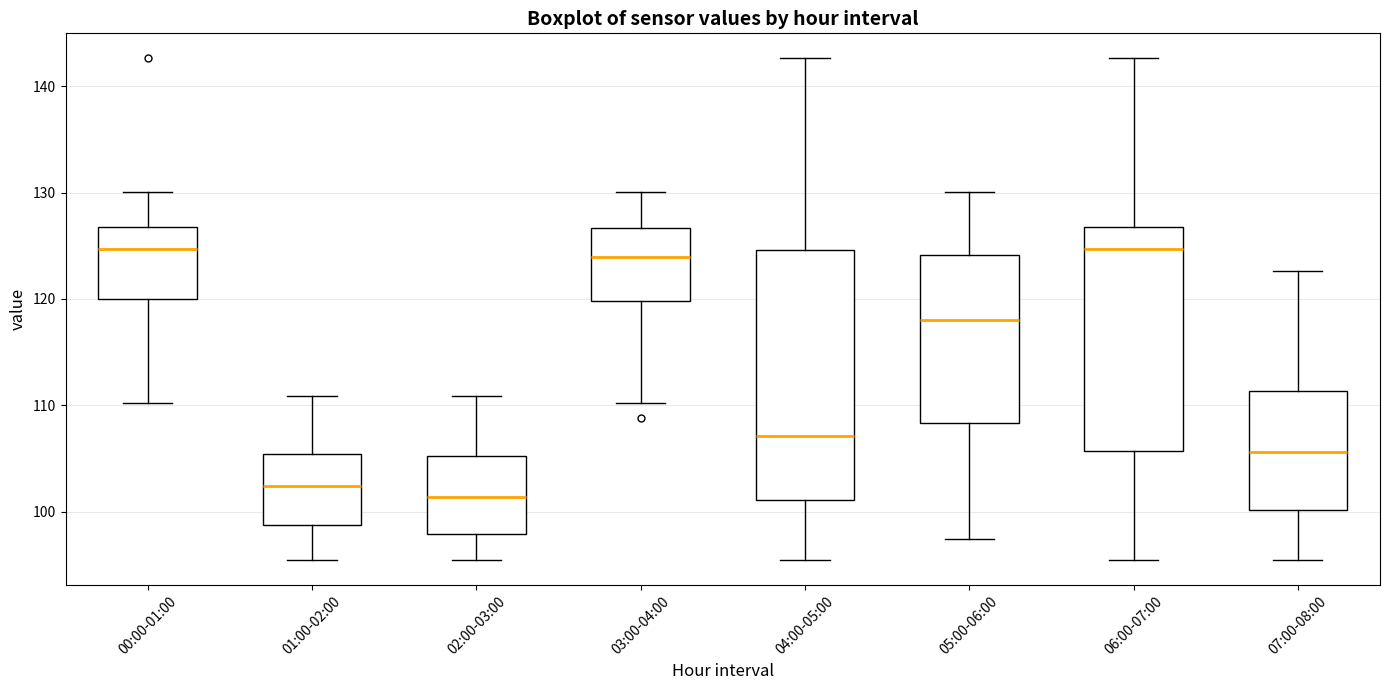

Reading left to right, read every box against the y-axis: the position of its median line, the range the box covers, and the ends of its whiskers. The values are not printed on the chart, so give them approximately, as read against the axis.

00:00-01:00: median 125, box 120 to 127, whiskers 110 to 130
01:00-02:00: median 102, box 99 to 105, whiskers 95 to 111
02:00-03:00: median 101, box 98 to 105, whiskers 95 to 111
03:00-04:00: median 124, box 120 to 127, whiskers 110 to 130
04:00-05:00: median 107, box 101 to 125, whiskers 95 to 143
05:00-06:00: median 118, box 108 to 124, whiskers 97 to 130
06:00-07:00: median 125, box 106 to 127, whiskers 95 to 143
07:00-08:00: median 106, box 100 to 111, whiskers 95 to 123